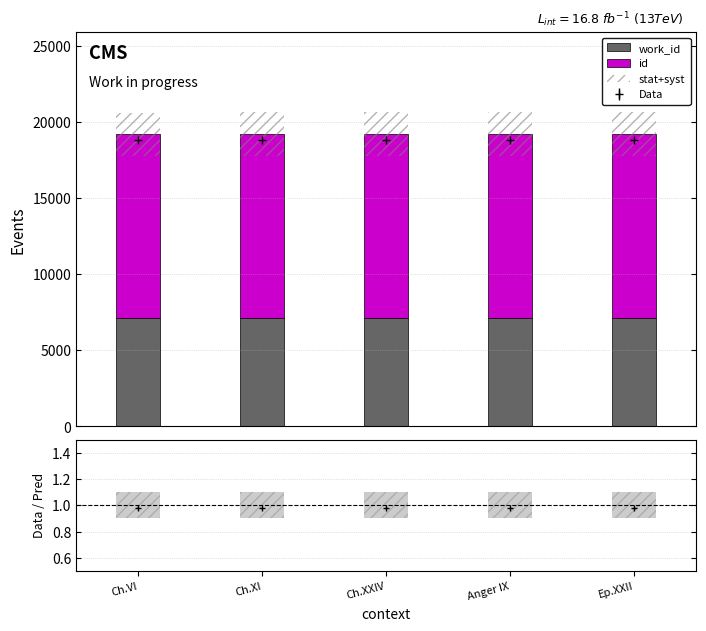

At which category does the chart reach its minimum across all series?

Ch.VI